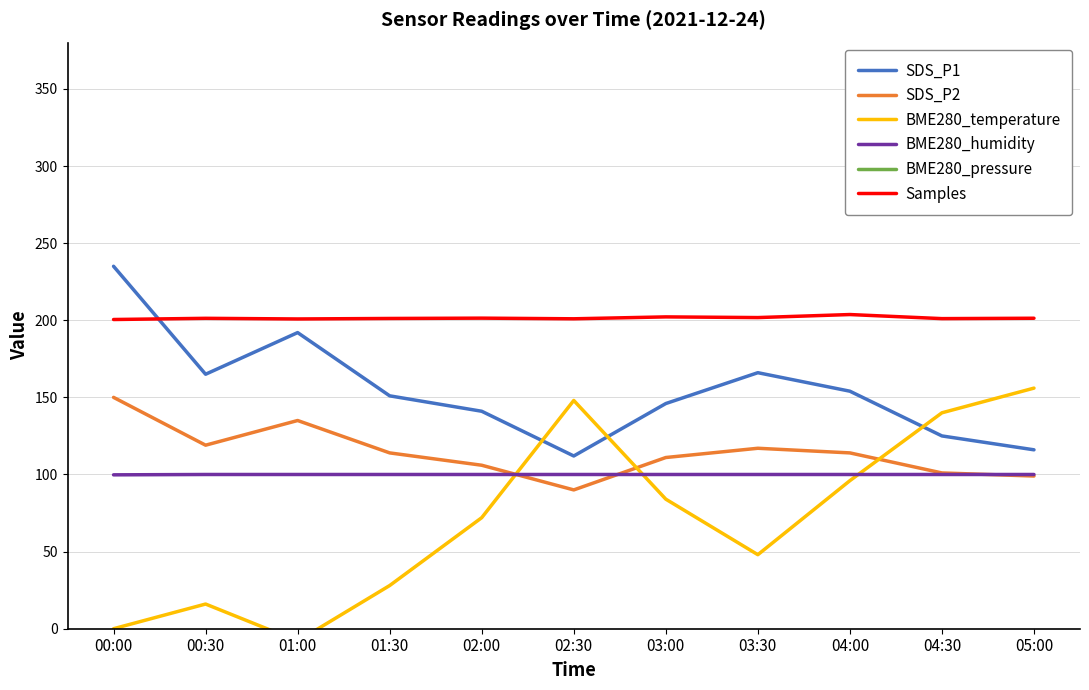

At 05:00, list the series in order from smallest to largest.

BME280_pressure, SDS_P2, BME280_humidity, SDS_P1, BME280_temperature, Samples